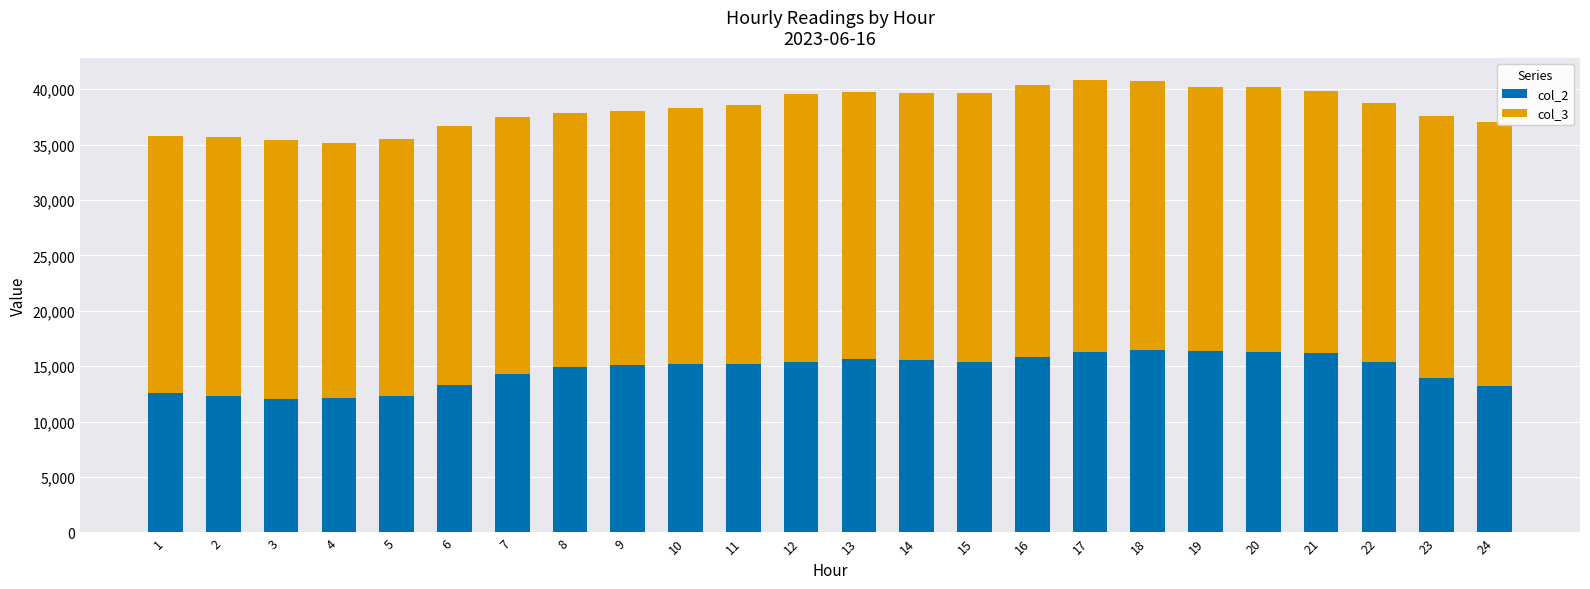

What is the highest value of the col_2 series?

16510